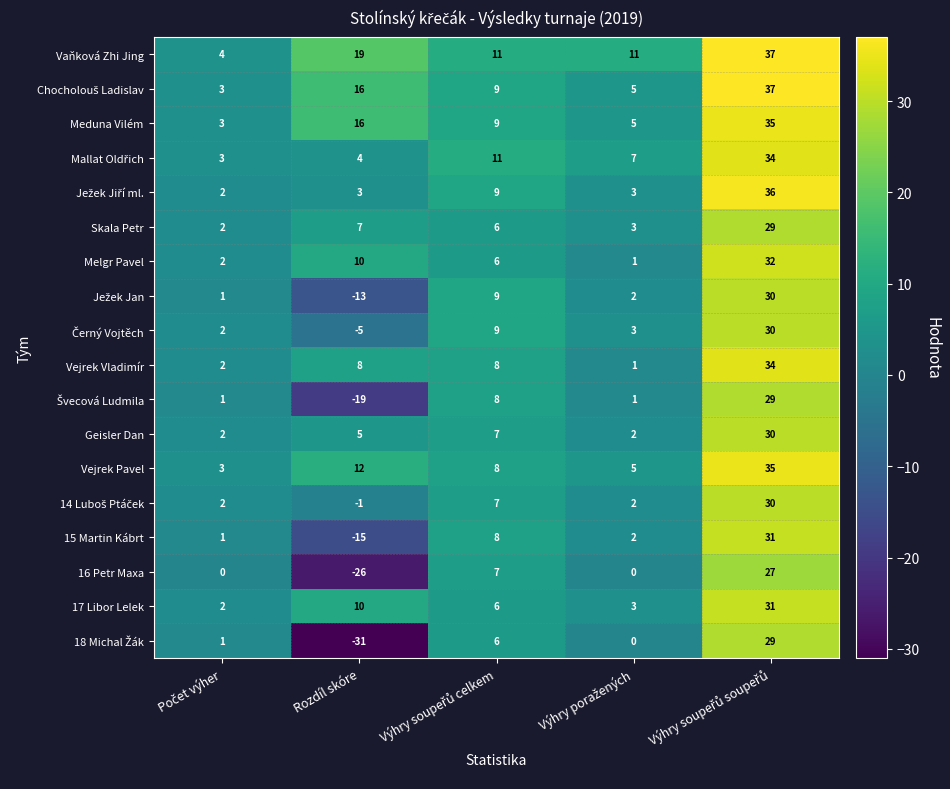

What is the difference between the second highest and second lowest values in the Skala Petr series?

4